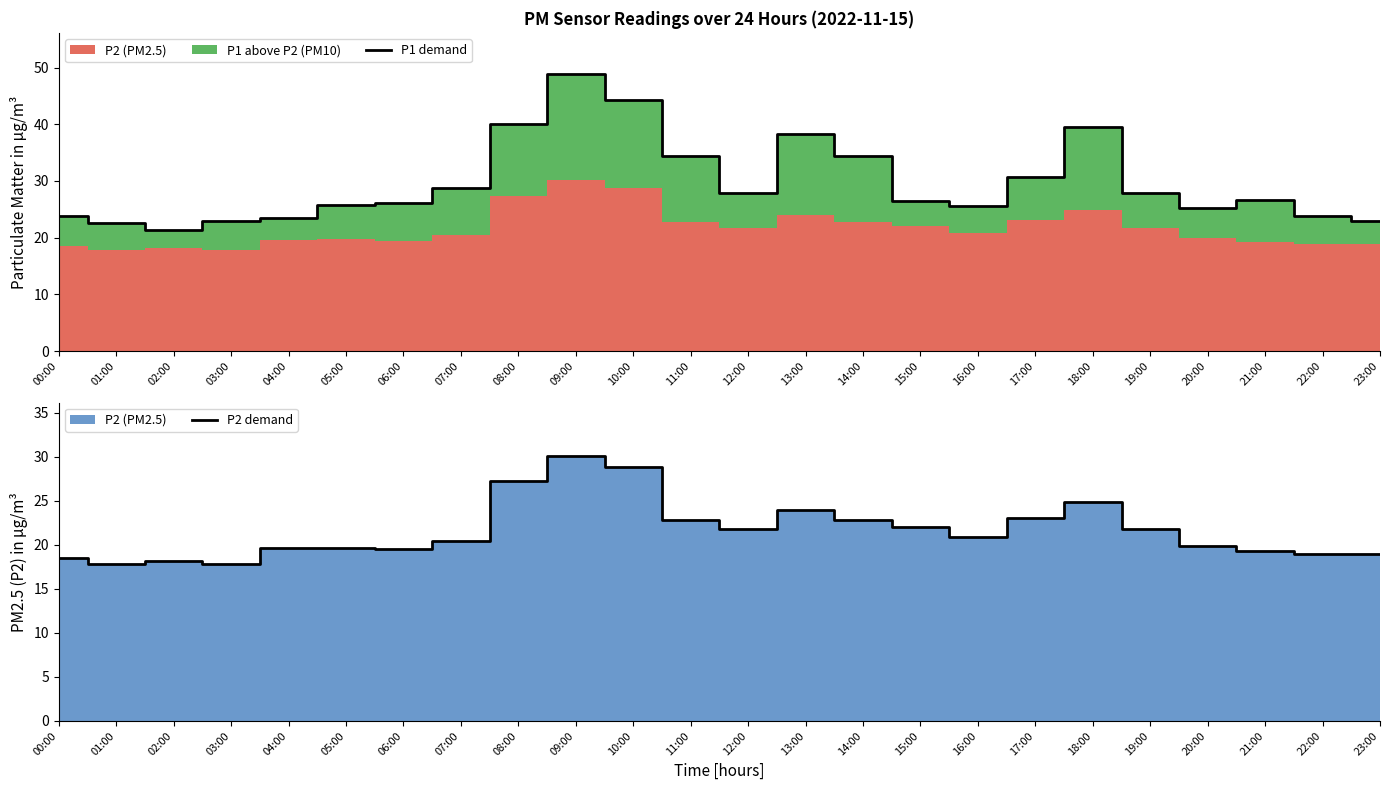

In P1 demand, how many points are lower than both neighbors (excluding endpoints)?

4